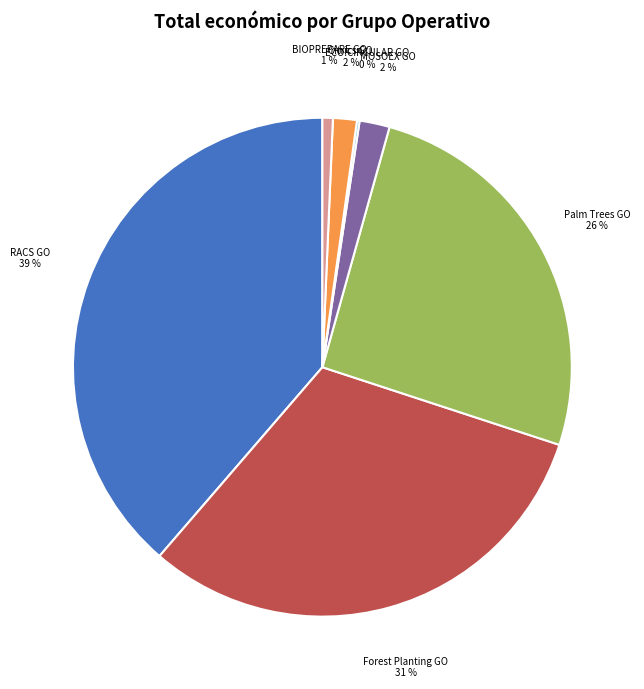

Which has a higher value, BIOPREPARE GO or MOSOEX GO?

MOSOEX GO